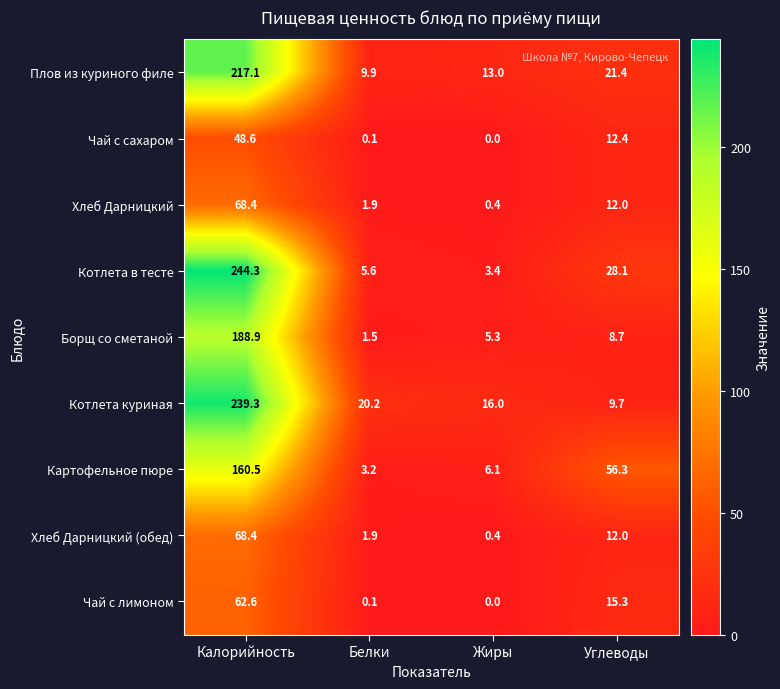

What is the spread (max minus min) of values at Белки?

20.1